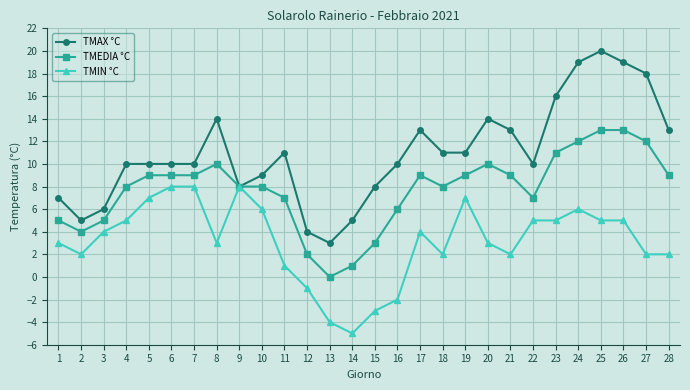

What is the total value across all series at 23?

32